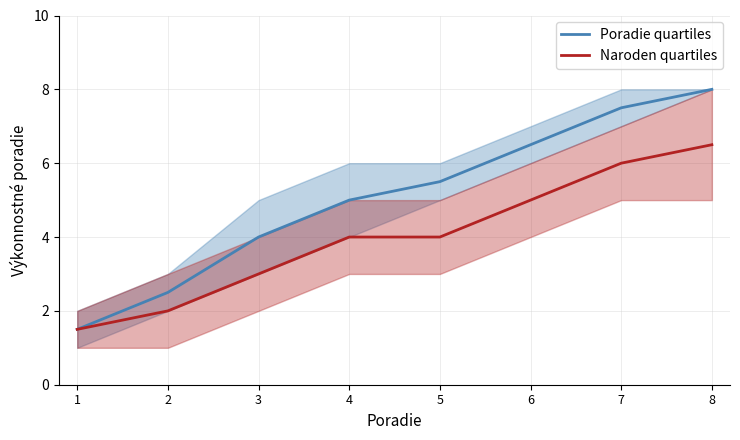

At how many categories does at least one series exceed 3?

6